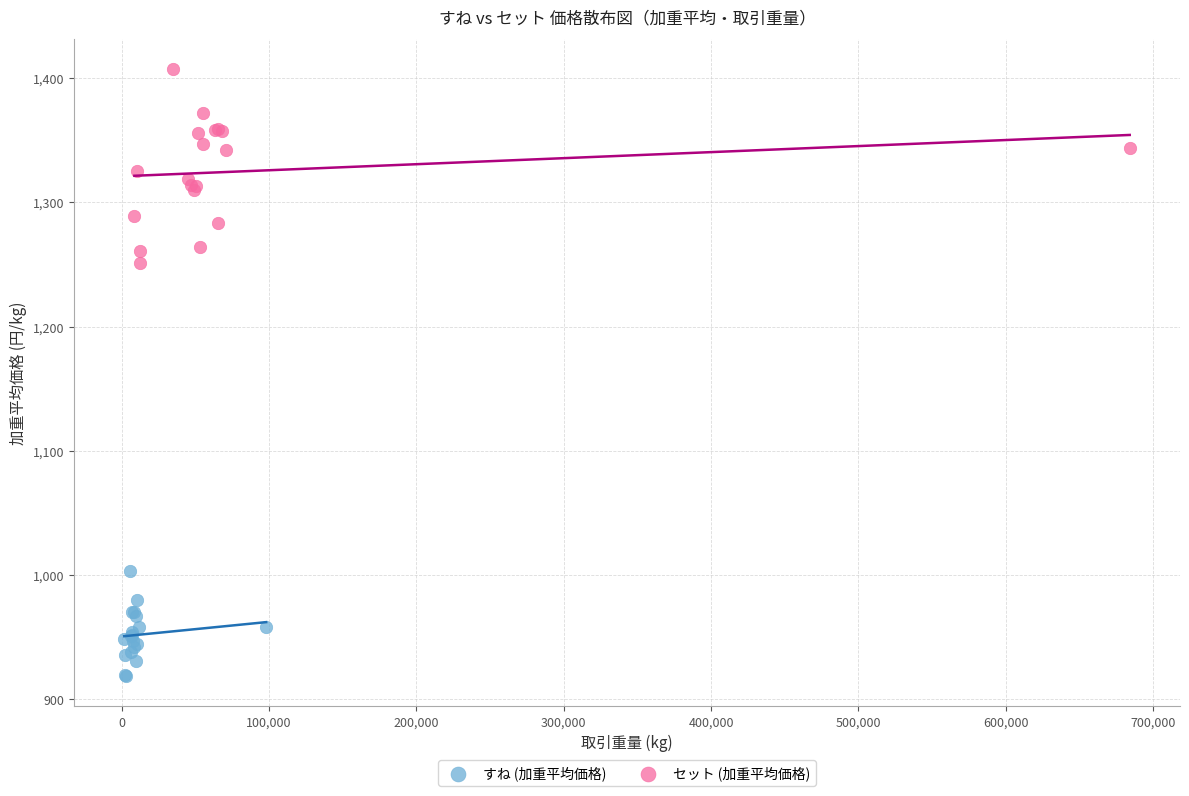

What are all the series names shown in the legend?

すね (加重平均価格), セット (加重平均価格)